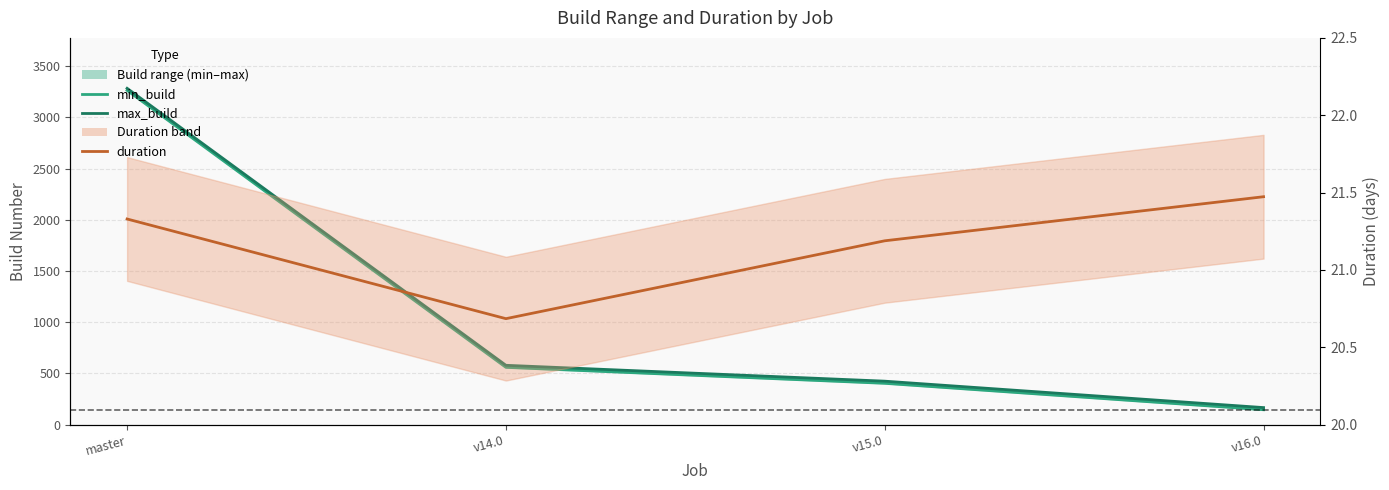

Reading left to right, list all the values displayed in this chart.

min_build: 3264.0	559.0	403.0	145.0
max_build: 3284.0	579.0	424.0	166.0
duration: 21.3	20.7	21.2	21.5